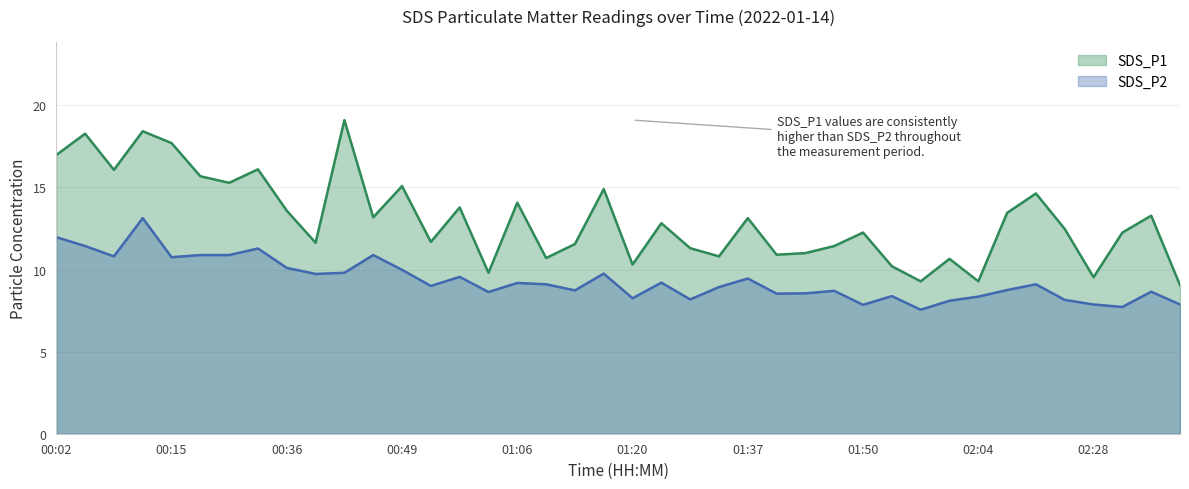

Which series has the largest total across all categories?

SDS_P1